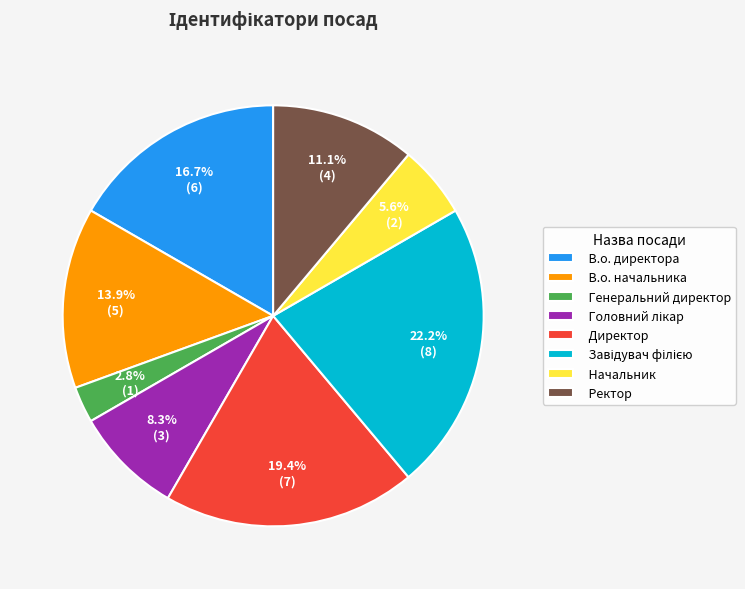

What is the total percentage of Генеральний директор and Директор?

22.2%